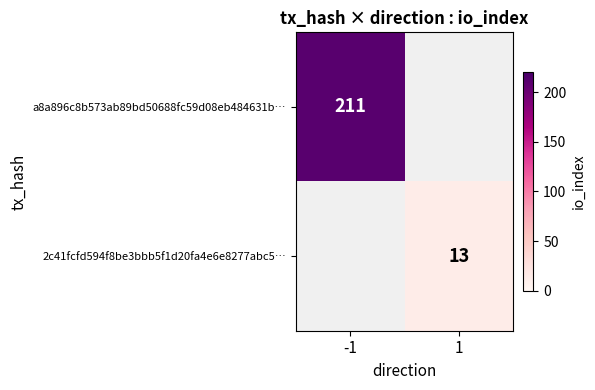

Is it true that a8a896c8b573ab89bd50688fc59d08eb484631b… equals 211 at -1?

True